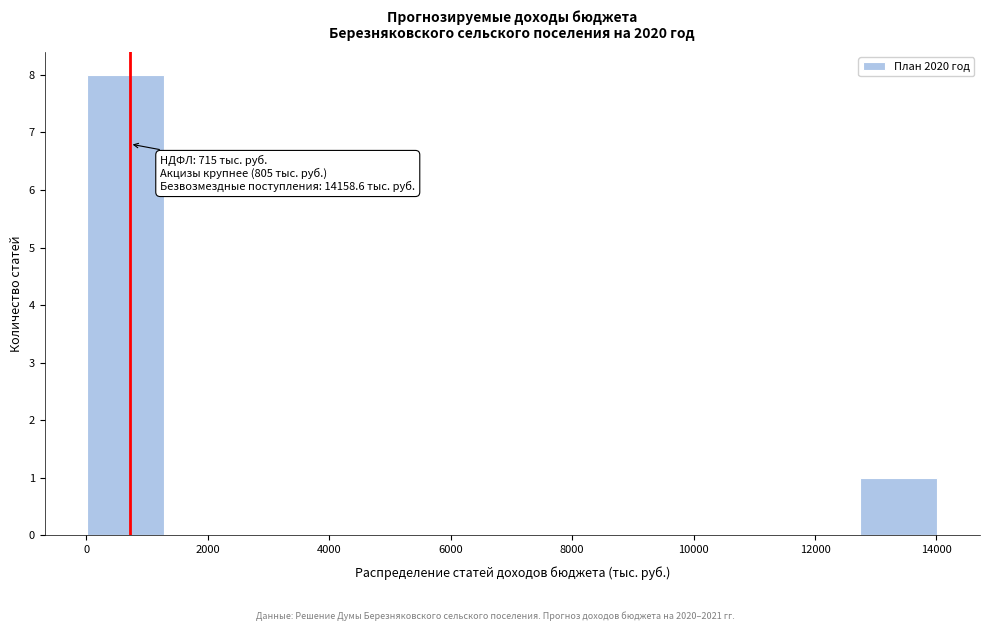

Over which range of the x-axis is the bar tallest?

0 to 1400